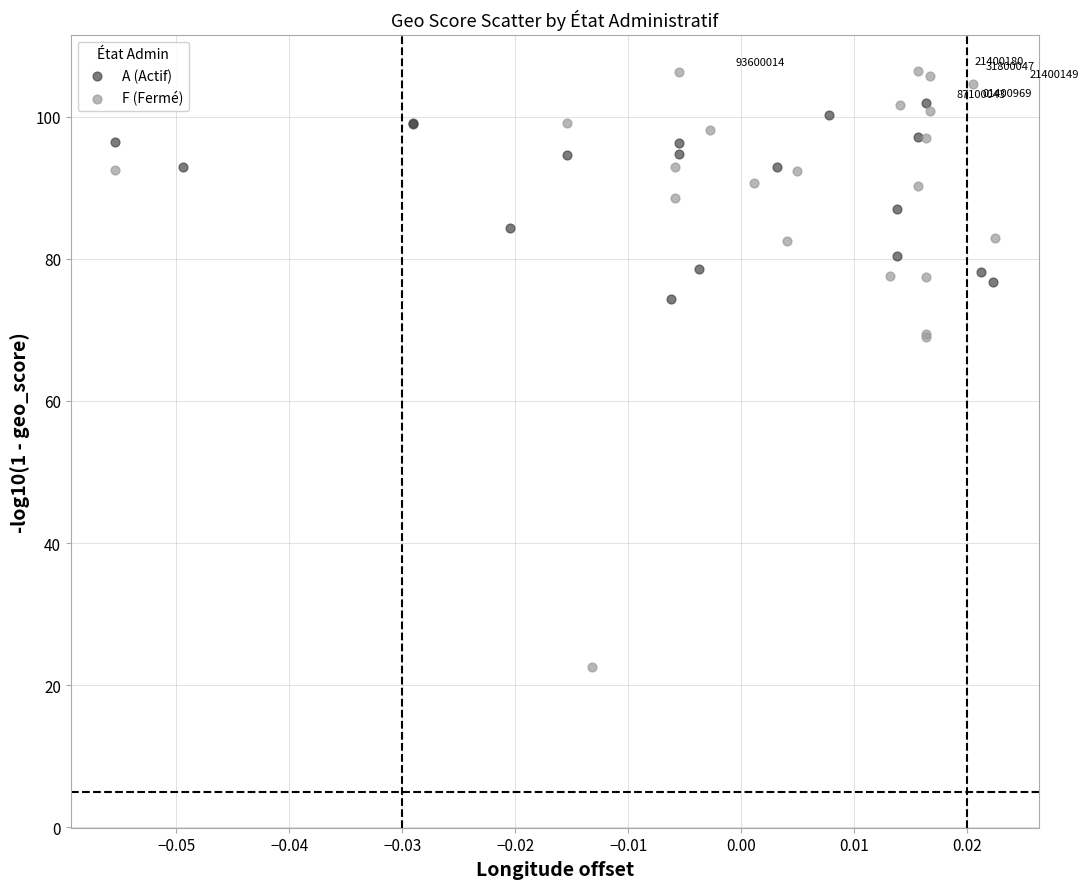

Which series has the largest Y range (max minus min)?

F (Fermé)